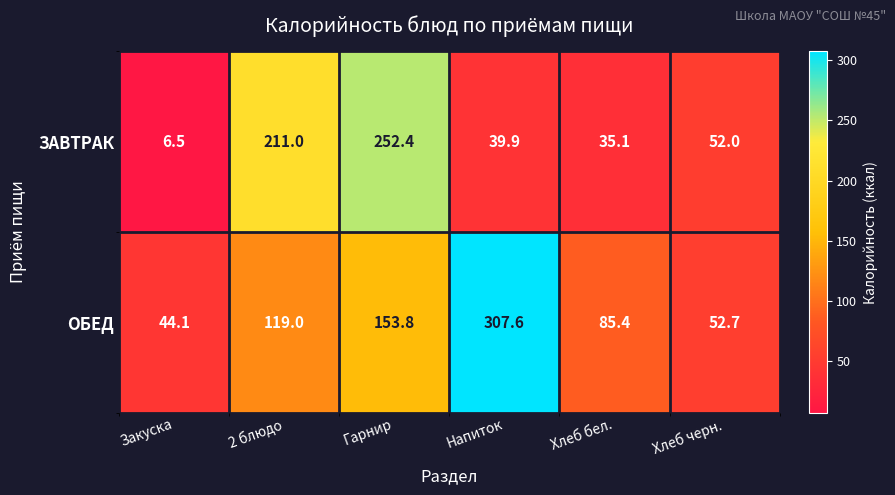

How many distinct data groups are displayed?

2